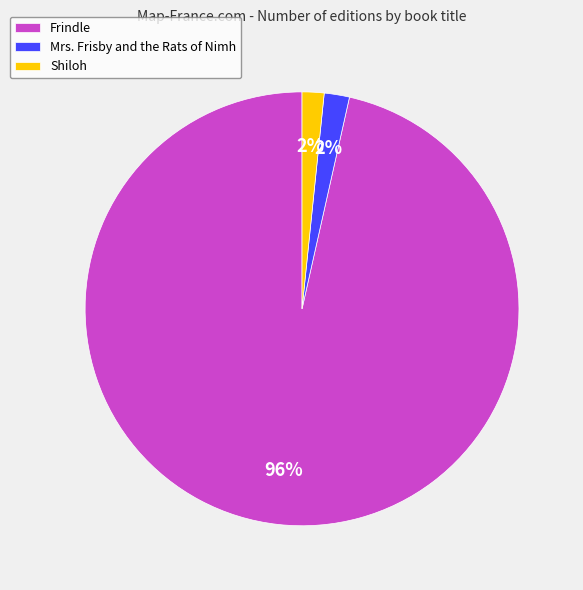

Which has a higher value, Frindle or Shiloh?

Frindle